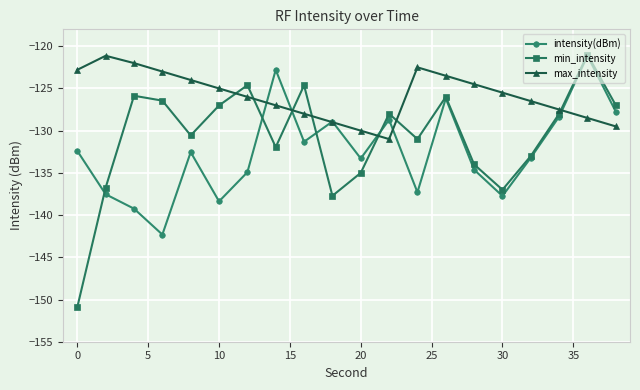

What is the minimum value shown in the chart?

-150.9